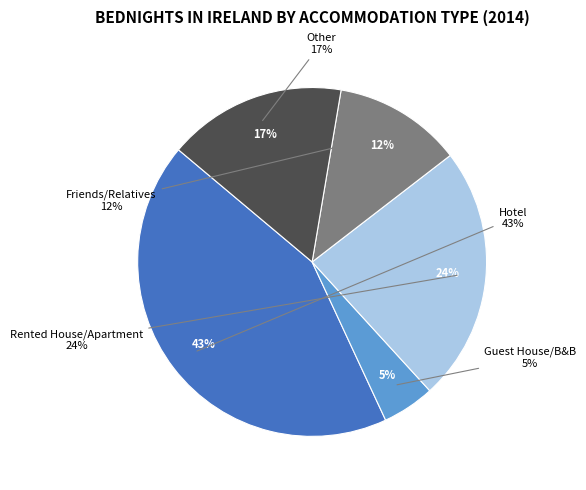

Does Guest House/B&B account for over 50% of the chart?

No